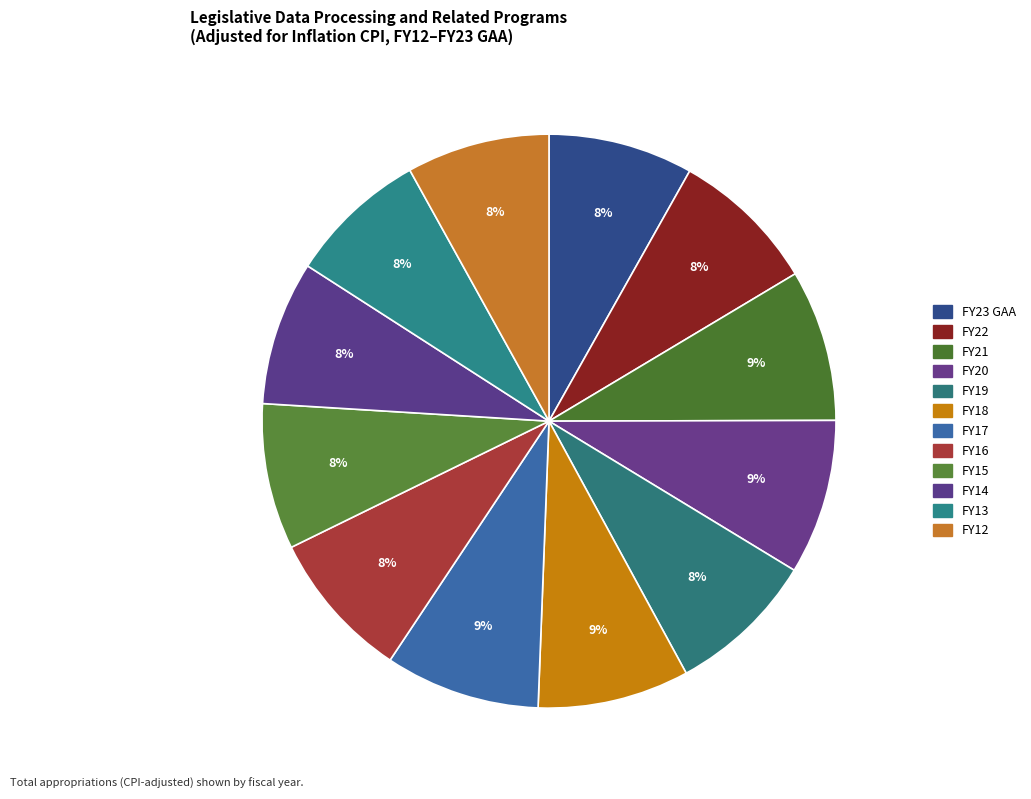

To the nearest percent, what is the difference between the largest and smallest slice percentages?

1%